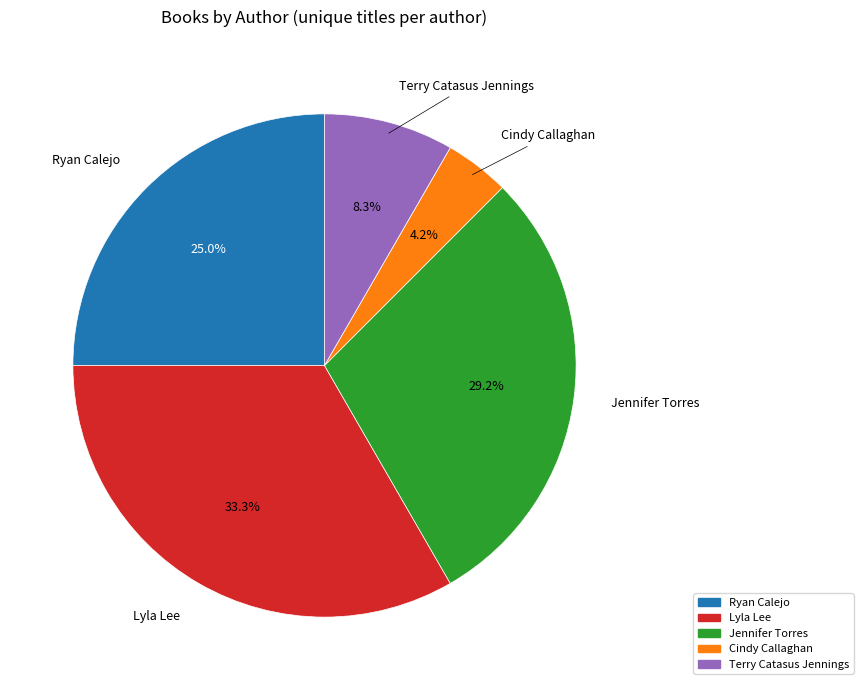

Does any single category account for the majority?

No